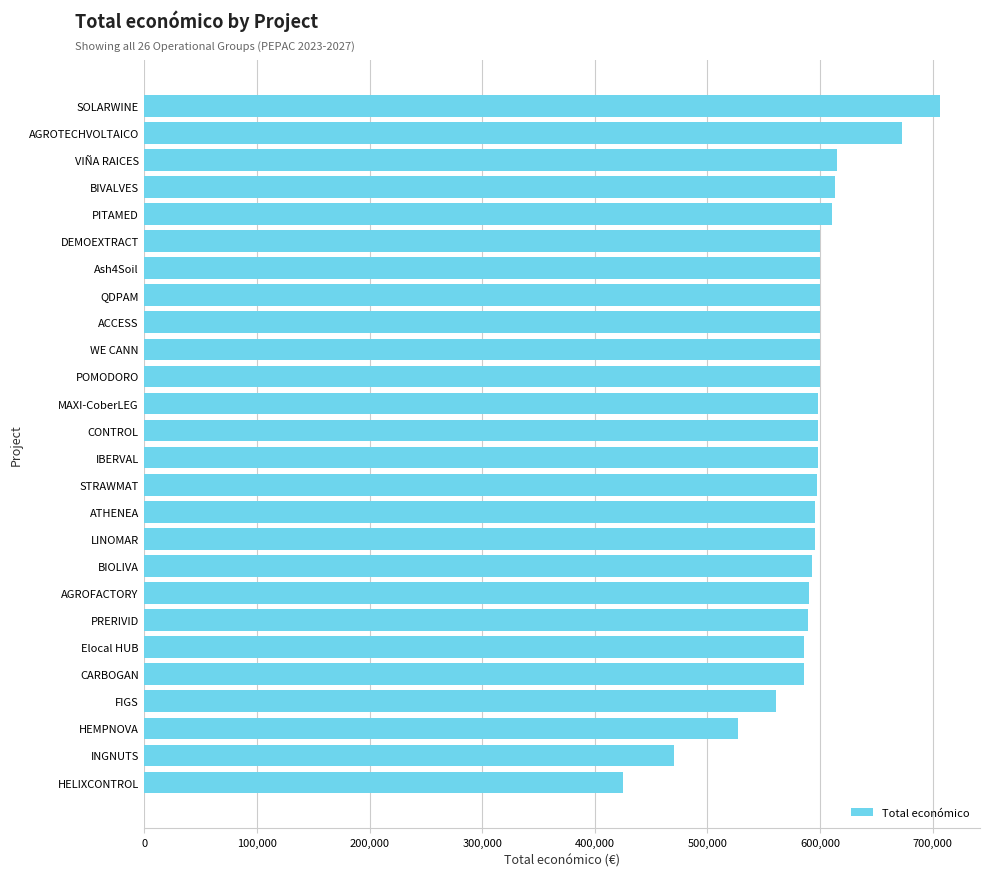

What is the change in value from AGROTECHVOLTAICO to CARBOGAN?

-86893